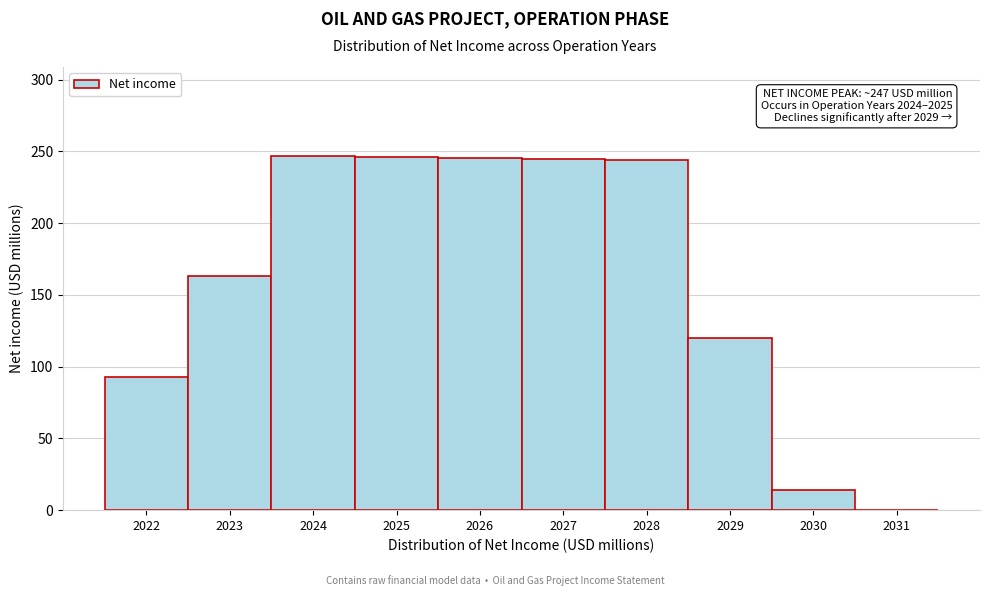

The value at 2031 is -105.6. True or false?

False